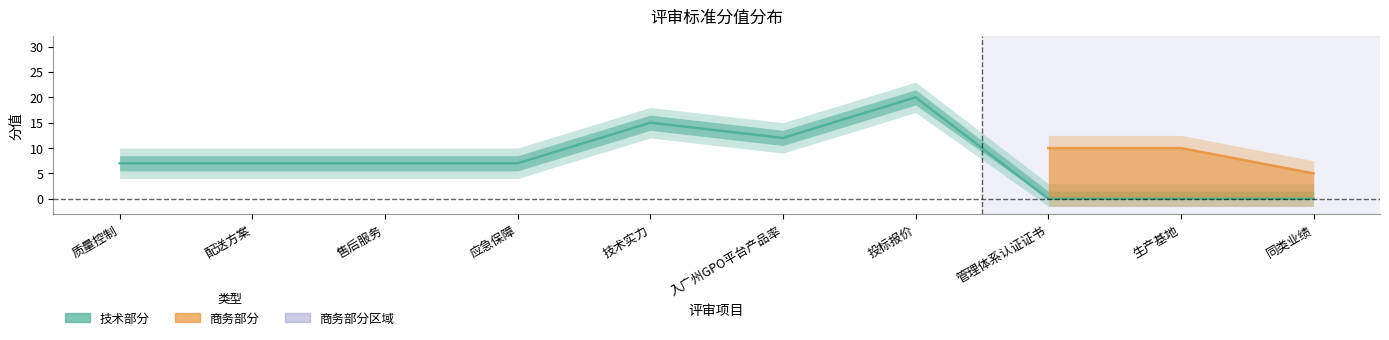

Rank the categories by value from highest to lowest.

投标报价, 技术实力, 入广州GPO平台产品率, 质量控制, 配送方案, 售后服务, 应急保障, 管理体系认证证书, 生产基地, 同类业绩